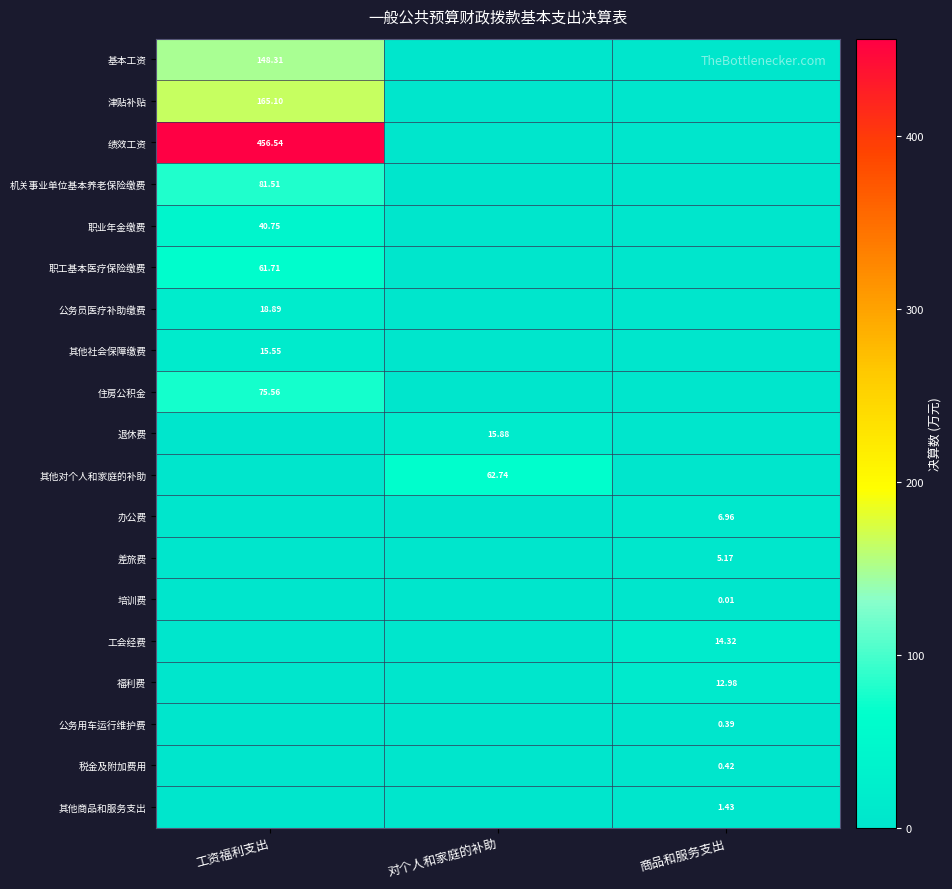

Which series changed the most between 工资福利支出 and 商品和服务支出?

绩效工资